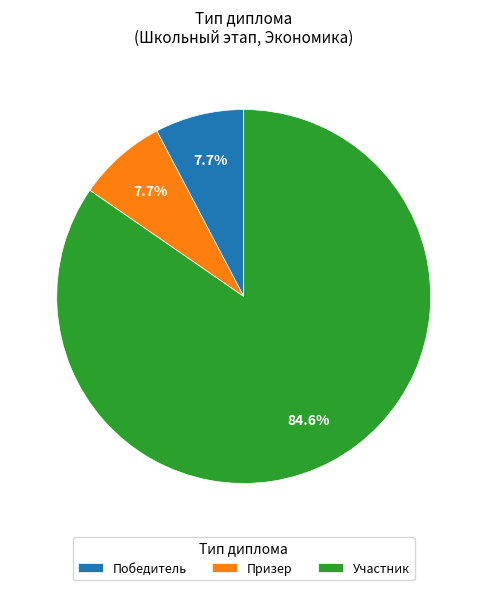

The Участник slice represents 76% of the pie. True or false?

False